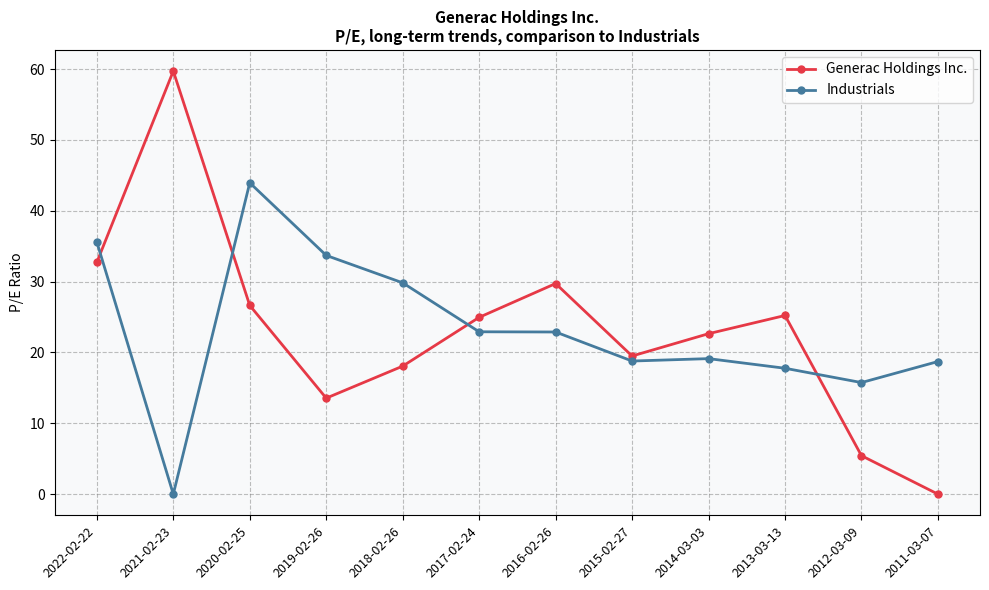

Where is the first local maximum for Industrials?

2020-02-25